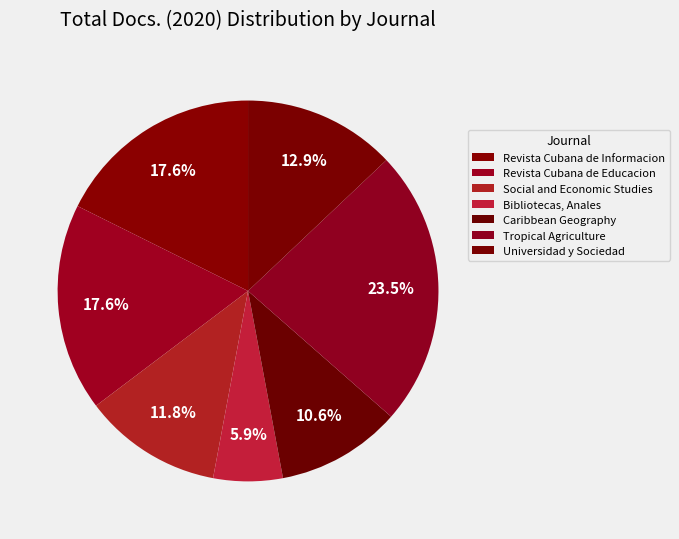

How many slices are in this pie chart?

7